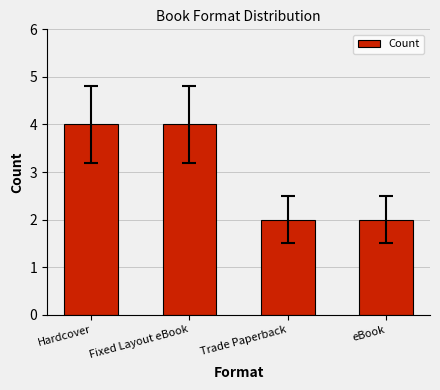

Are the bars horizontal?

No